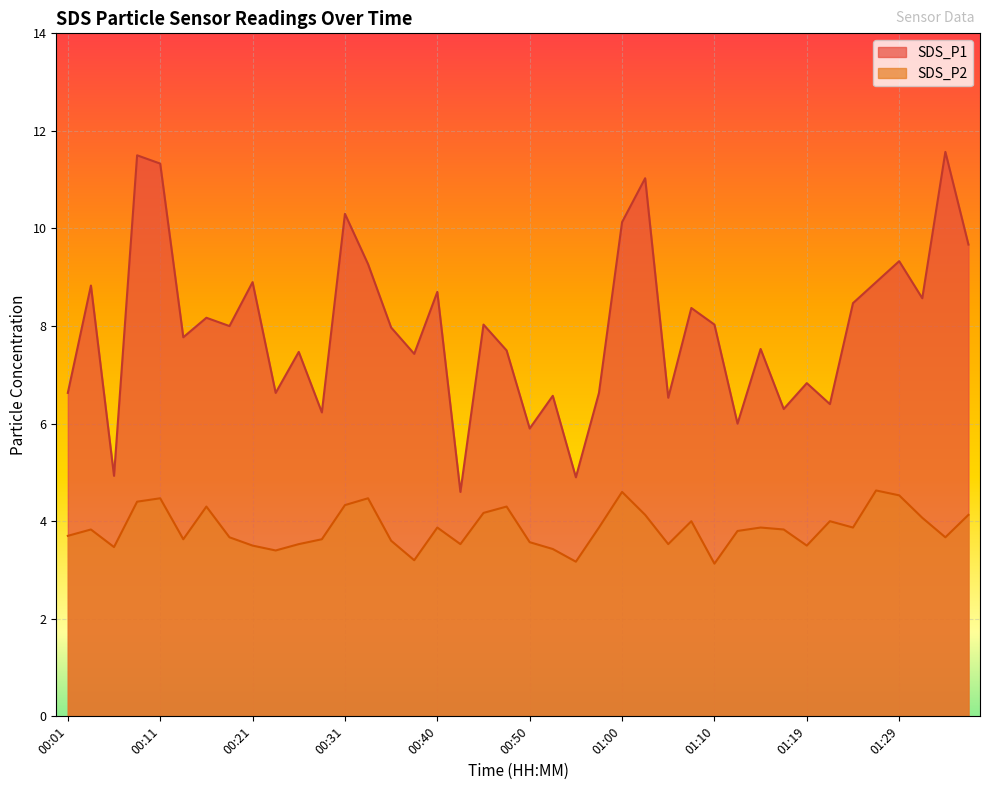

Is it true that SDS_P1 equals 6.6 at 00:52?

True